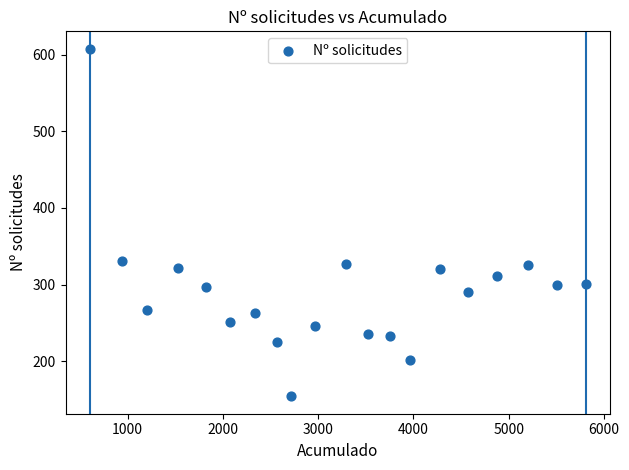

What is the range of X values (max minus min)?

5199